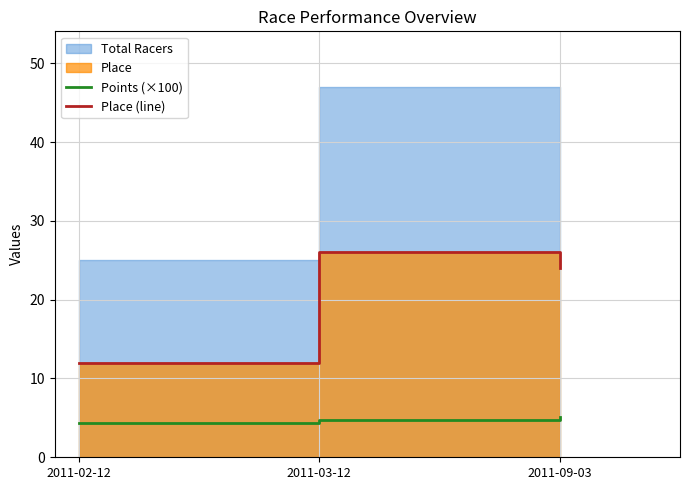

What position from the right is 2011-03-12?

2